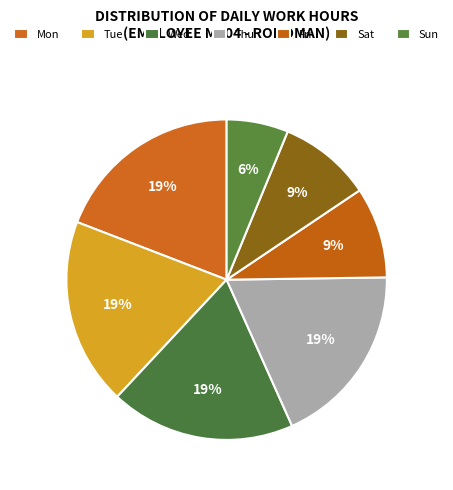

How many segments does this pie chart have?

7